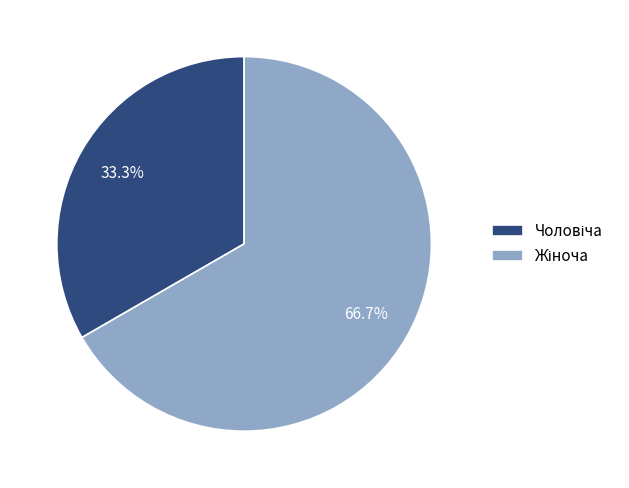

Is there a majority slice in this chart?

Yes